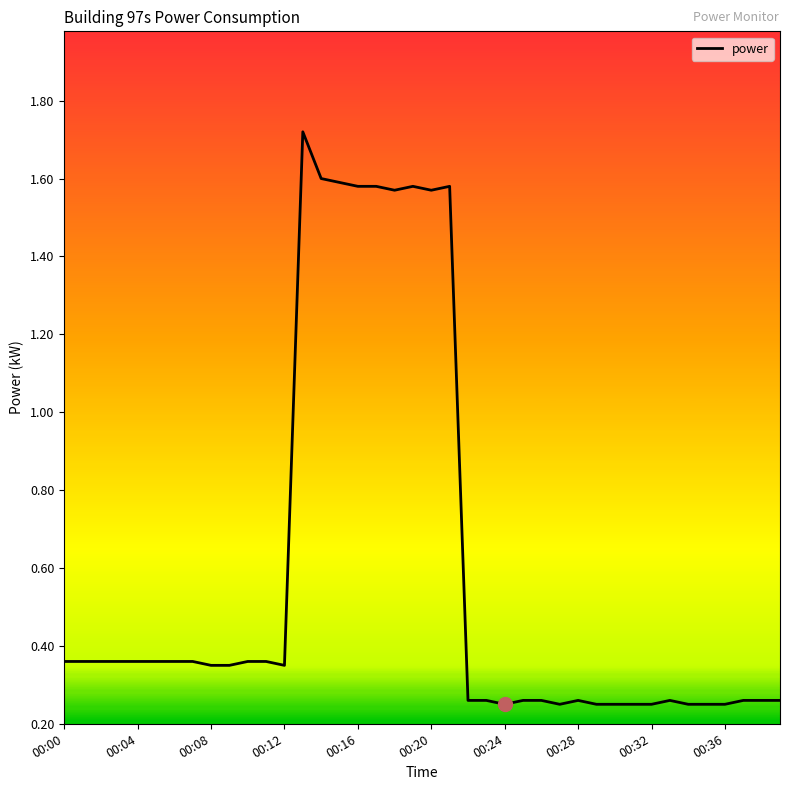

What is the difference between the maximum and minimum values?

1.5